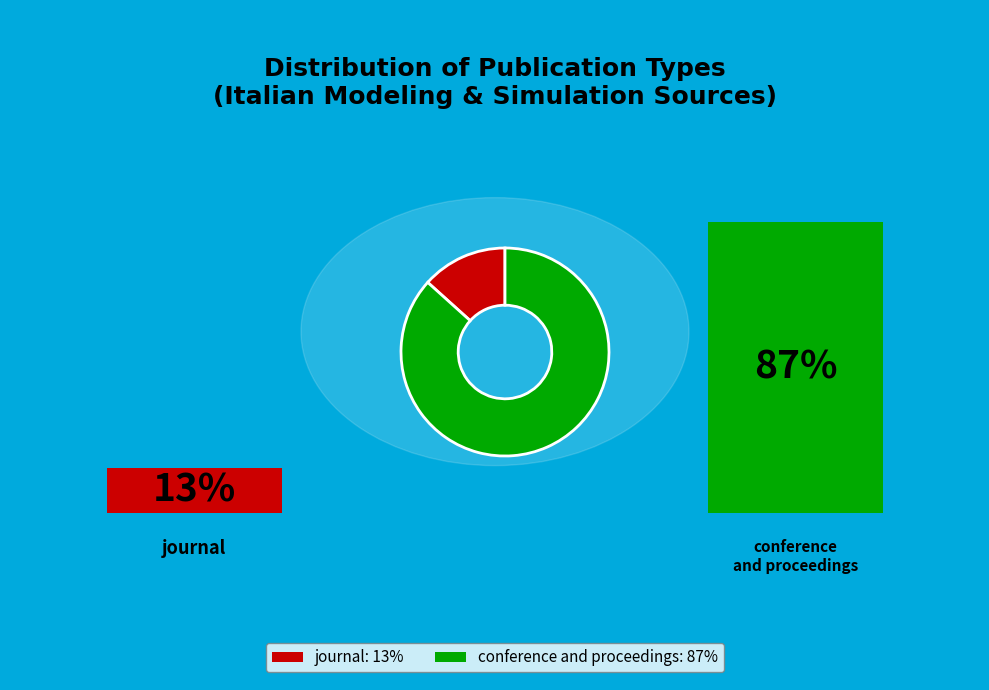

Is there any slice that represents more than half of the pie?

Yes